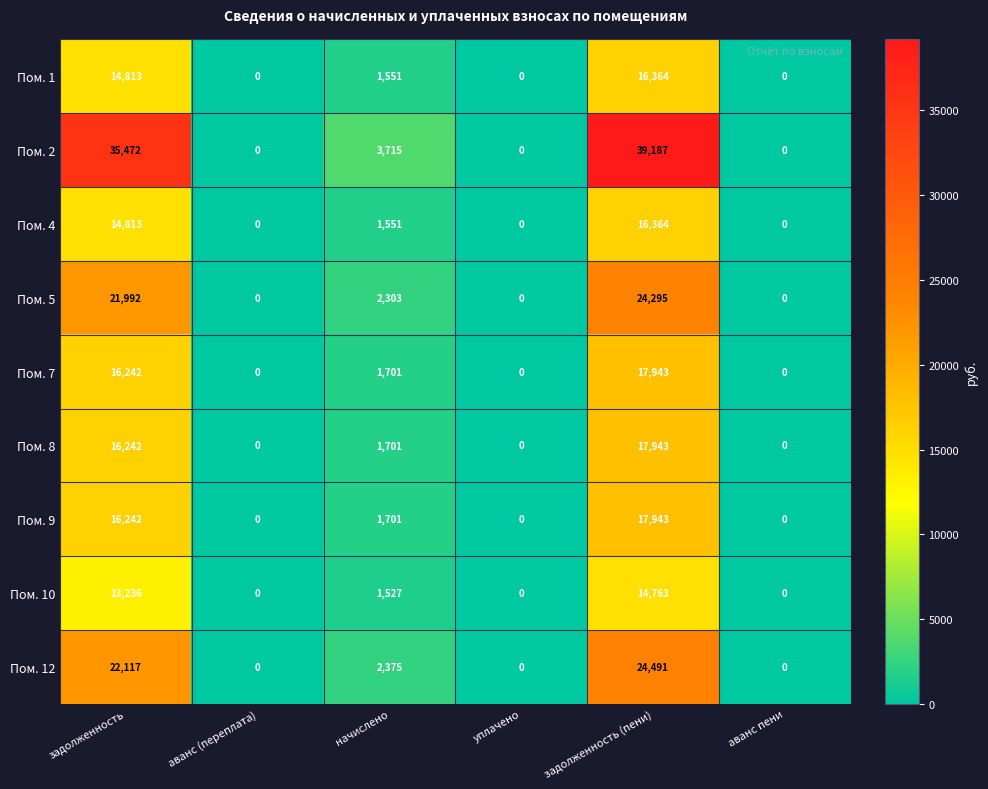

What is the sum of the Пом. 4 values at уплачено and задолженность?

14813